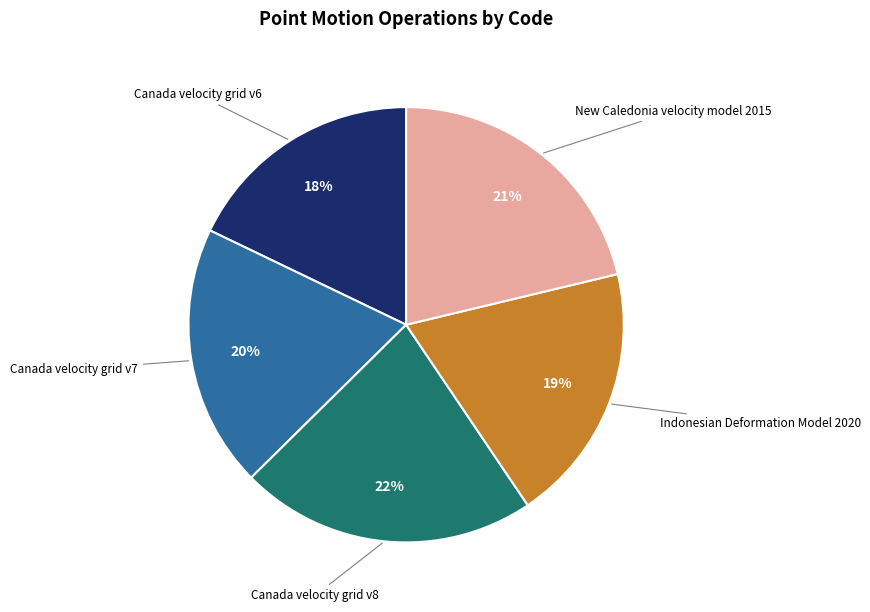

To the nearest percent, what is the average slice percentage?

20%